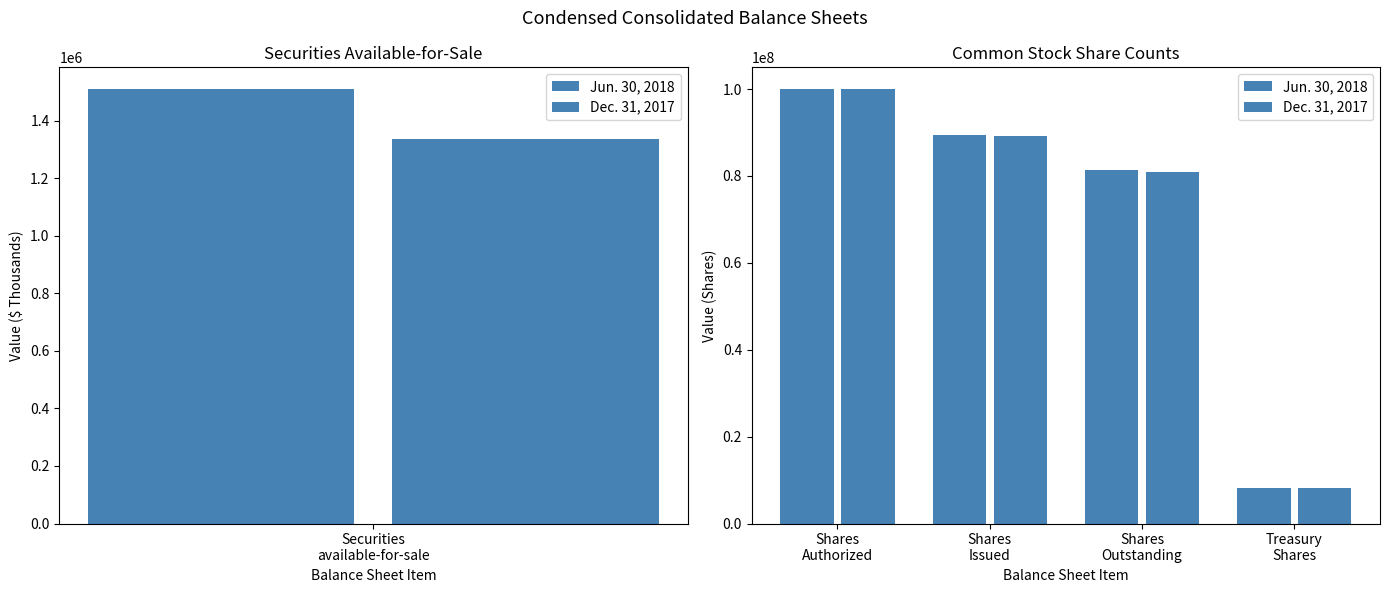

Count the number of data series in this chart.

2